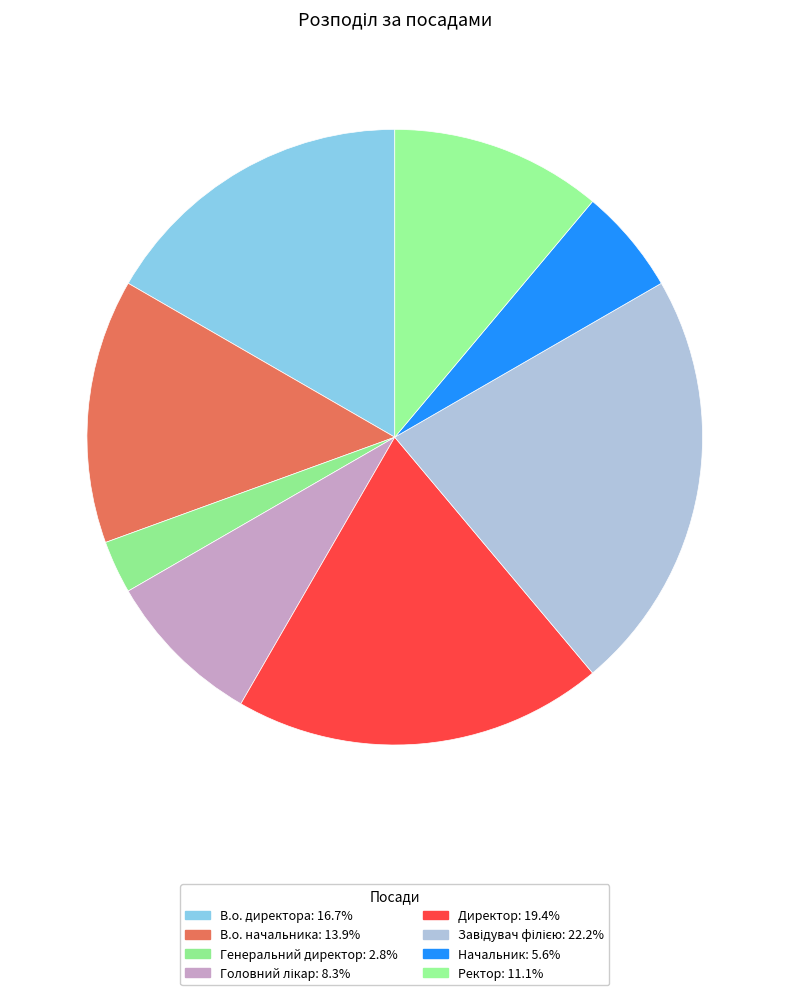

What percentage do Завідувач філією and Директор together represent?

41.7%